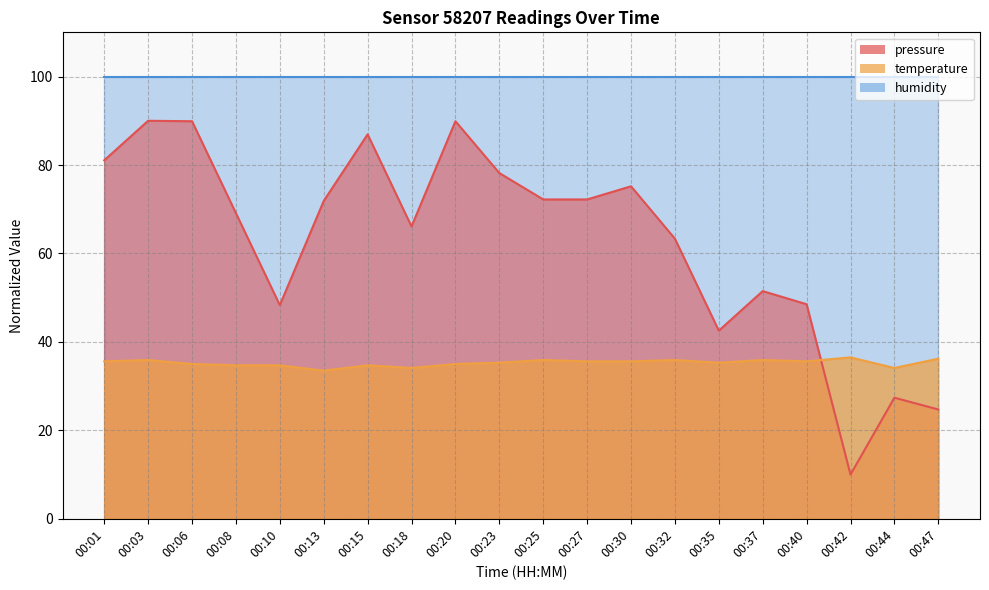

What is the minimum value for pressure?

10.0